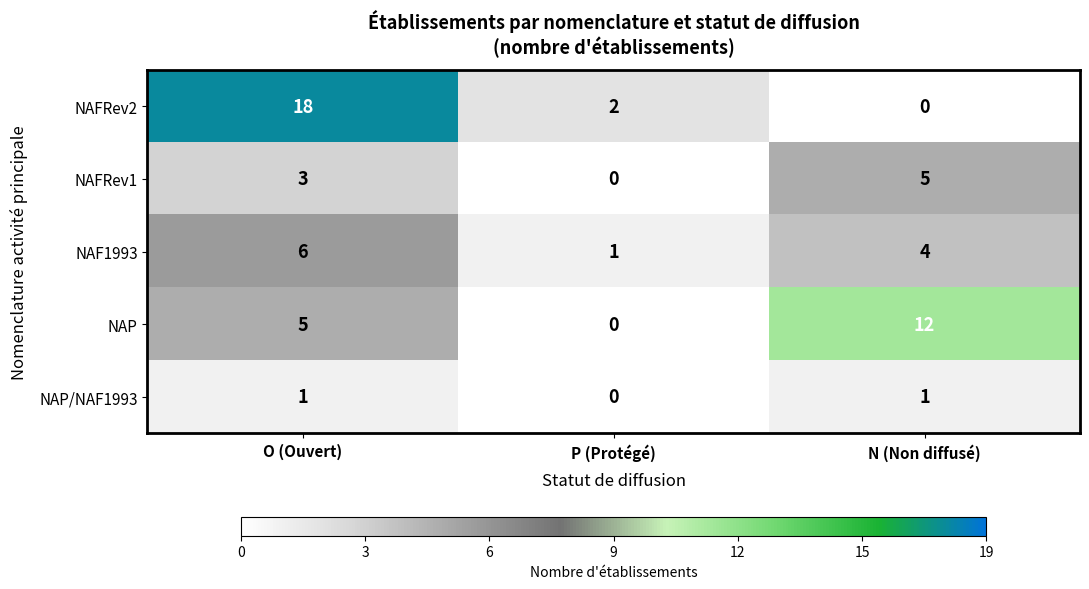

The value of NAP/NAF1993 at O (Ouvert) is 1. True or false?

True